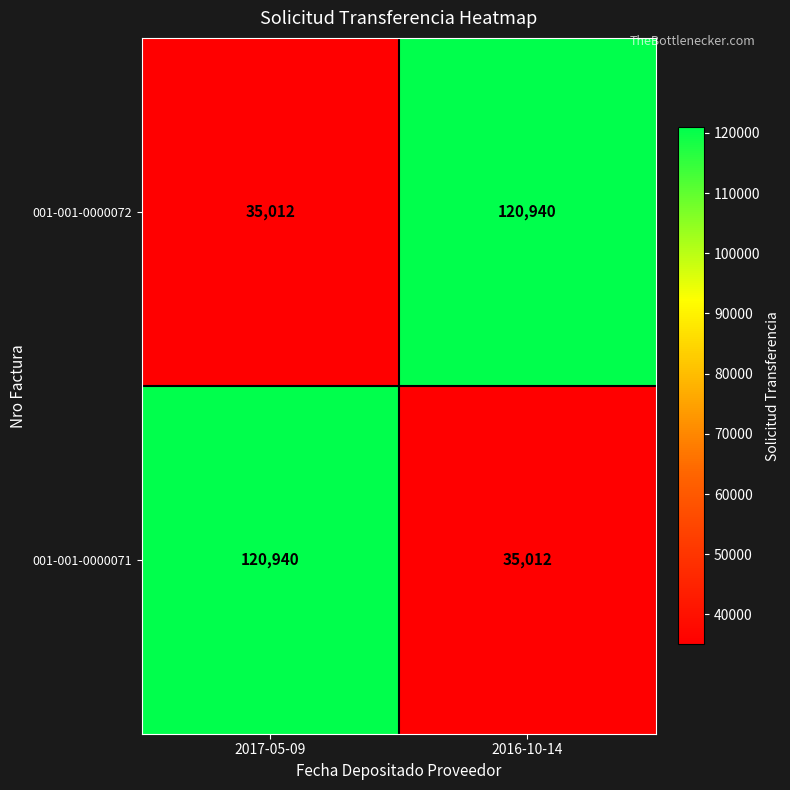

What is the sum of the 001-001-0000071 values at 2016-10-14 and 2017-05-09?

155952